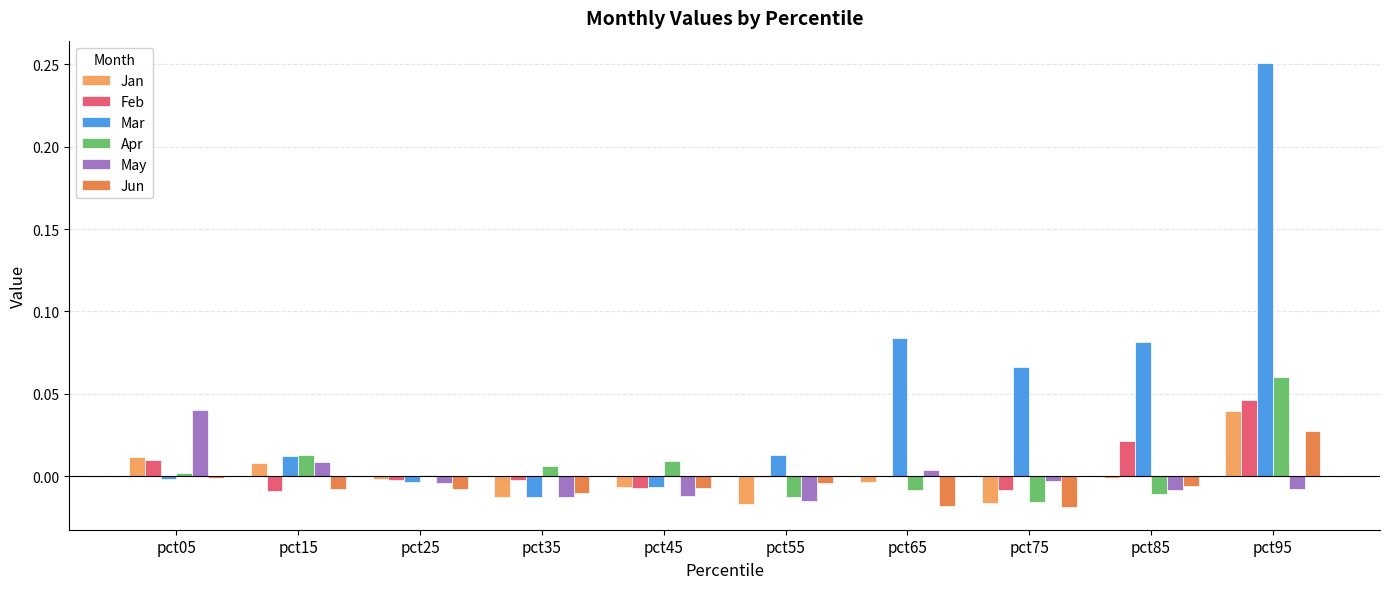

Does the chart contain stacked bars?

No